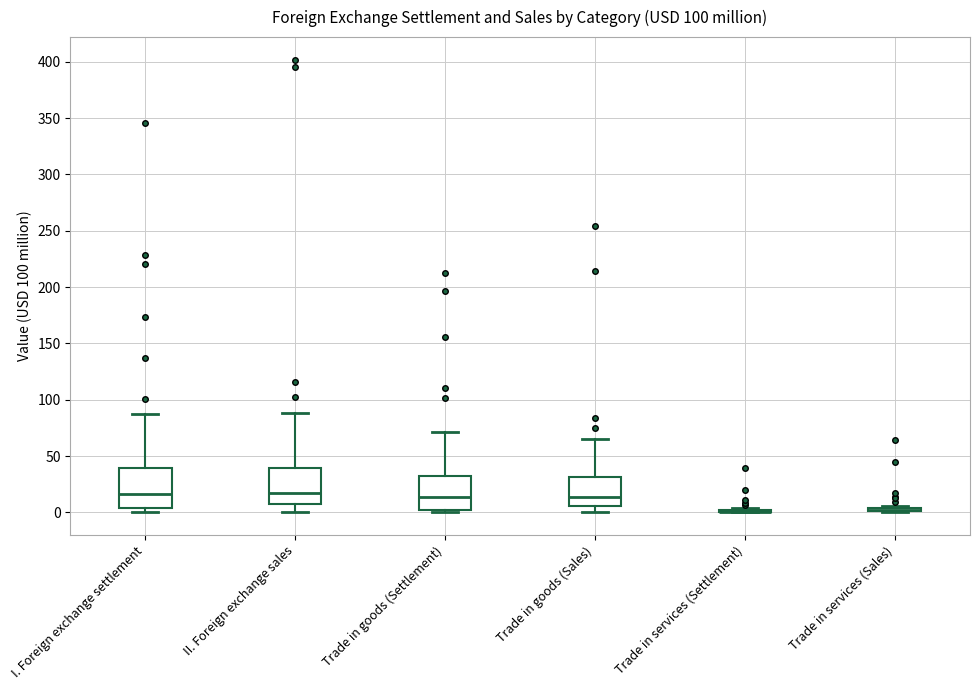

Reading left to right, transcribe this box plot: for each box, give where its median line is, the range the box spans, and where its two whiskers end, as read against the y-axis. The values are not printed on the chart, so give them approximately, as read against the axis.

I. Foreign exchange settlement: median 15, box 5 to 40, whiskers 0 to 90
II. Foreign exchange sales: median 15, box 5 to 40, whiskers 0 to 90
Trade in goods (Settlement): median 15, box 0 to 30, whiskers 0 (just below the box's lower edge) to 70
Trade in goods (Sales): median 15, box 5 to 30, whiskers 0 to 65
Trade in services (Settlement): box collapsed to a line at 0, whiskers 0 to 5
Trade in services (Sales): box collapsed to a line at 0, whiskers 0 to 5